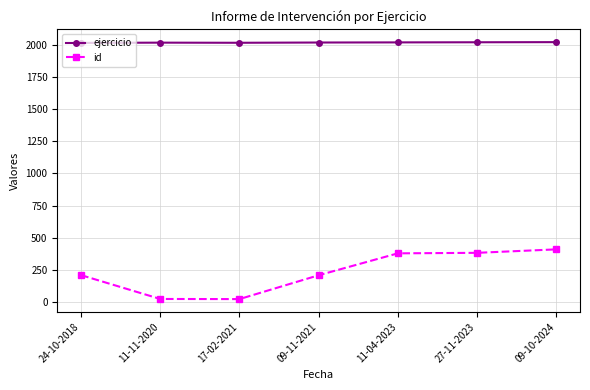

At how many categories does at least one series exceed 1713?

7